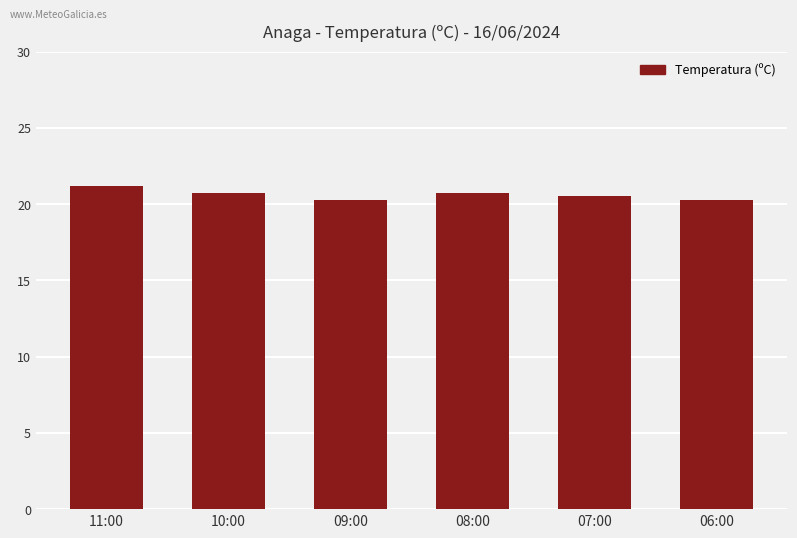

Which label corresponds to the largest value in the chart?

11:00